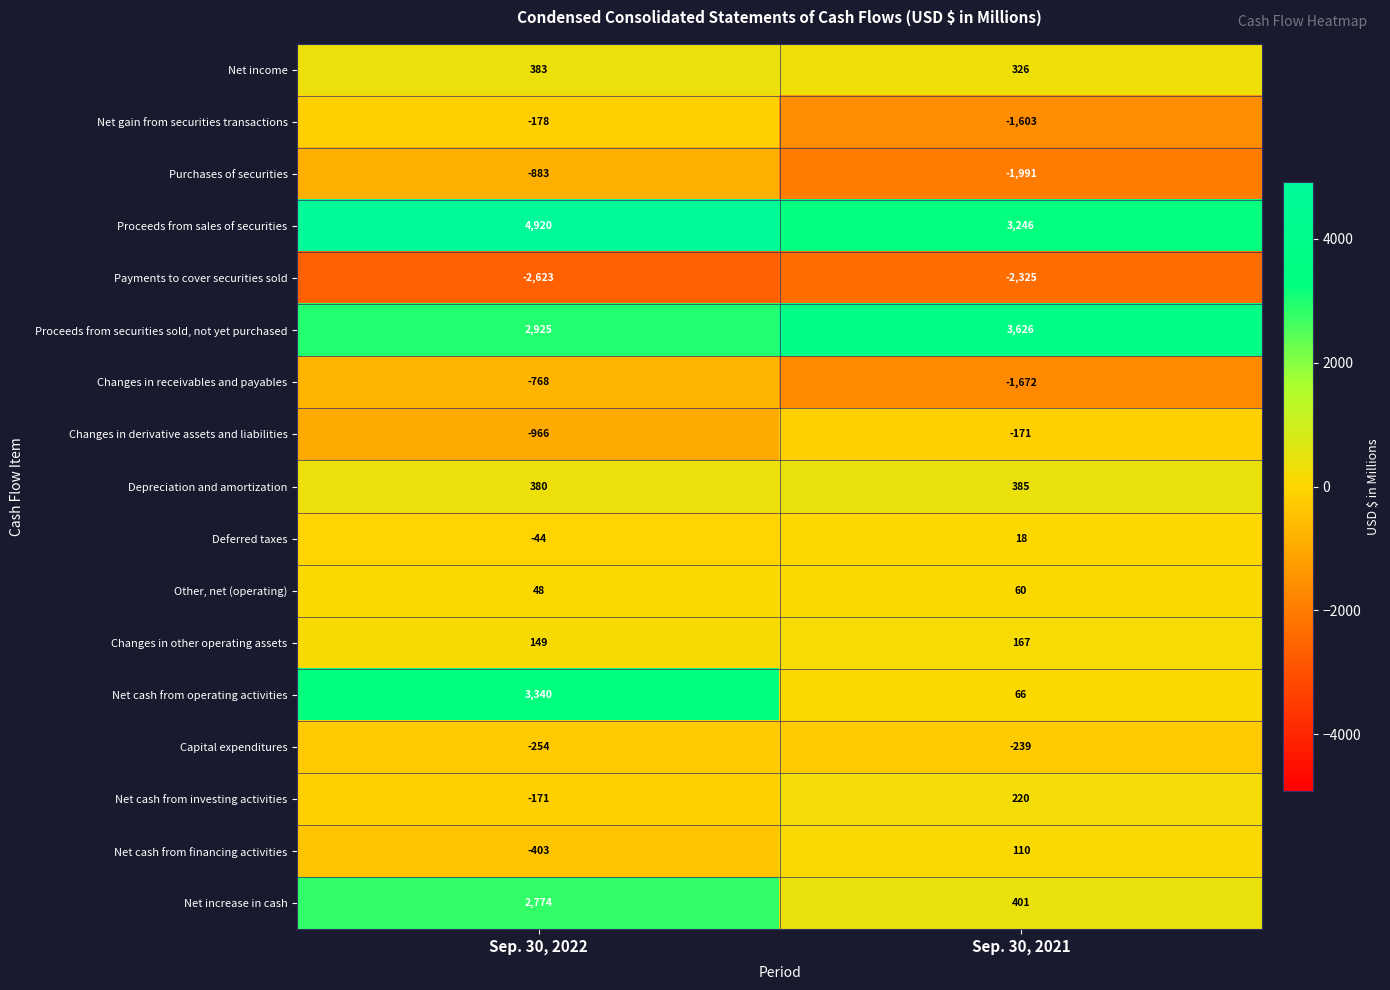

Which series has the largest total across all categories?

Proceeds from sales of securities